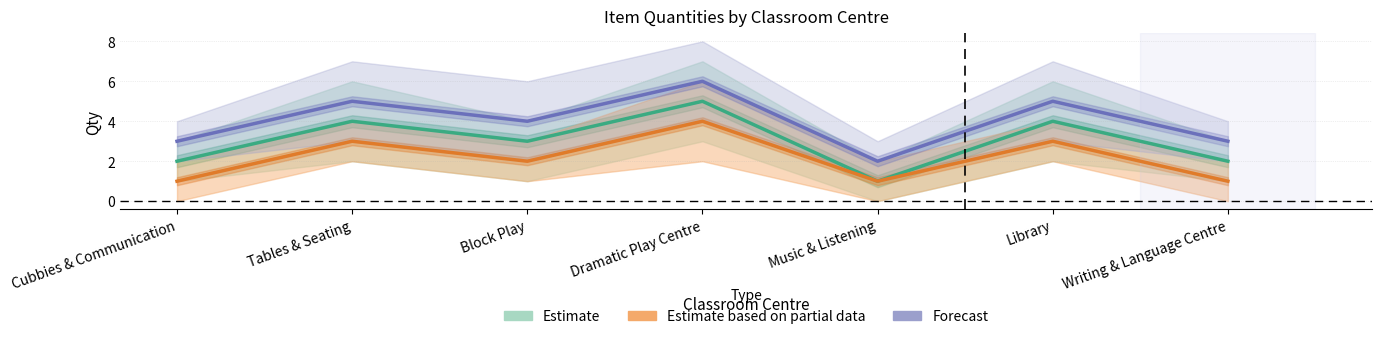

Which label corresponds to the smallest value in the chart?

Music & Listening